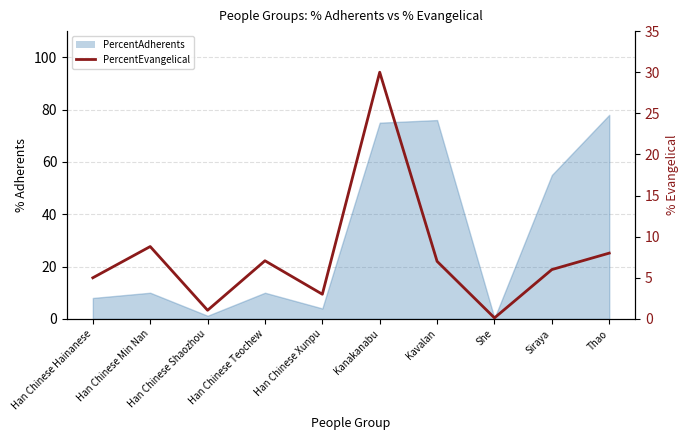

Reading left to right, list all the values displayed in this chart.

5.0	8.8	1.1	7.1	3.0	30.0	7.0	0.1	6.0	8.0